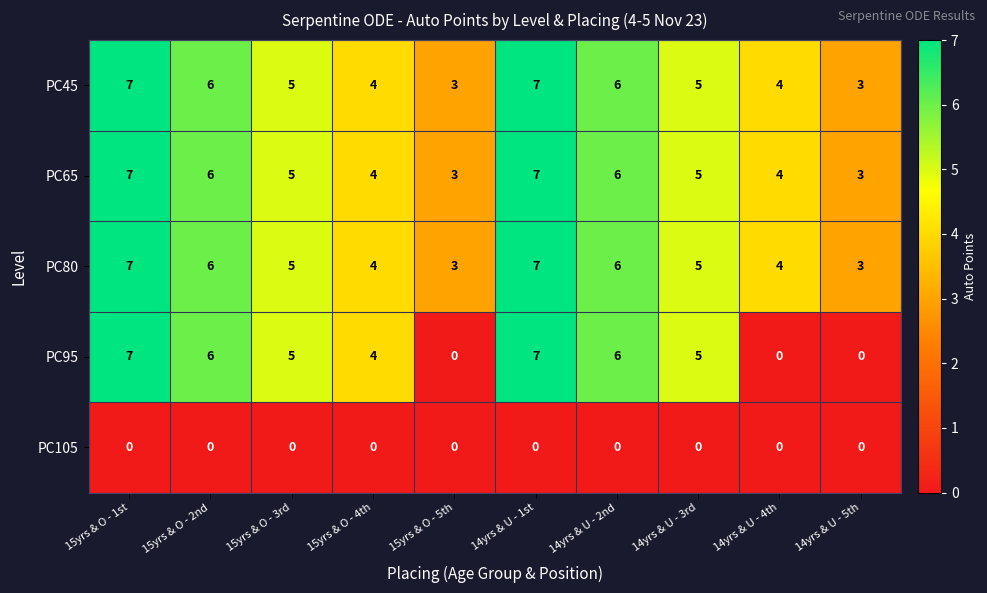

How many PC95 values are between 0 and 6?

8